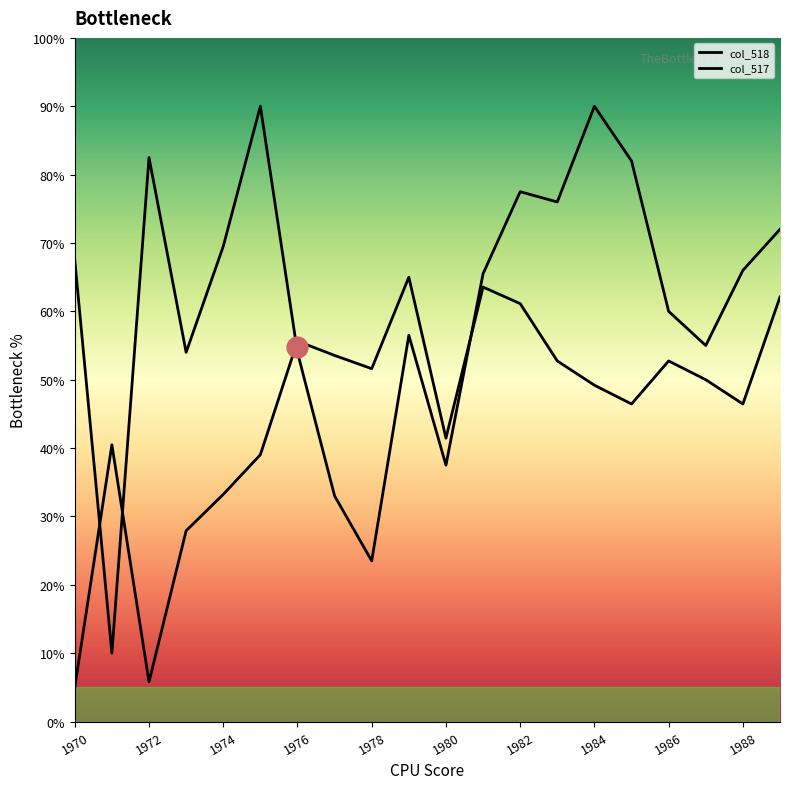

How many categories are shown in the chart?

20